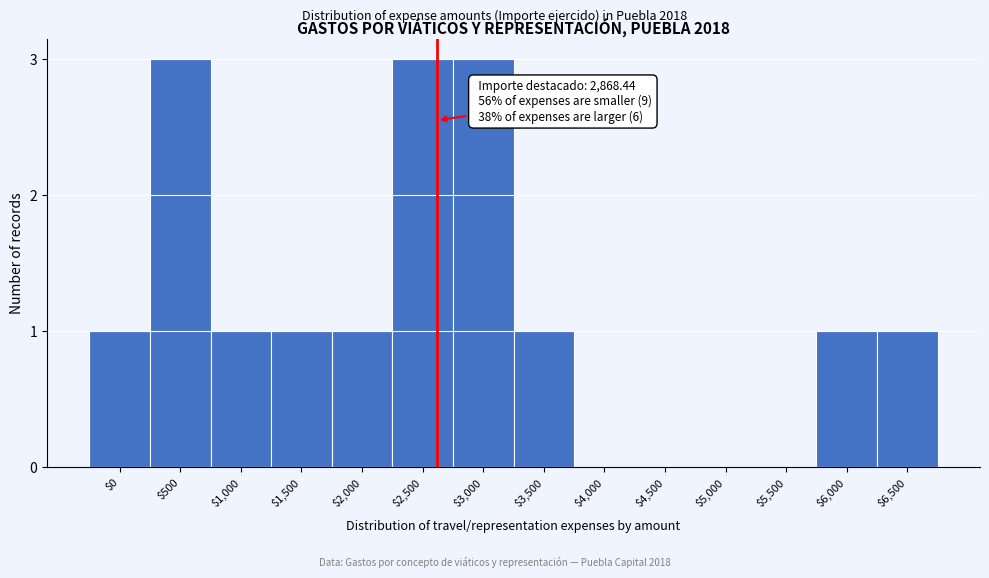

True or false: the data shows -2 at $5,000.

False